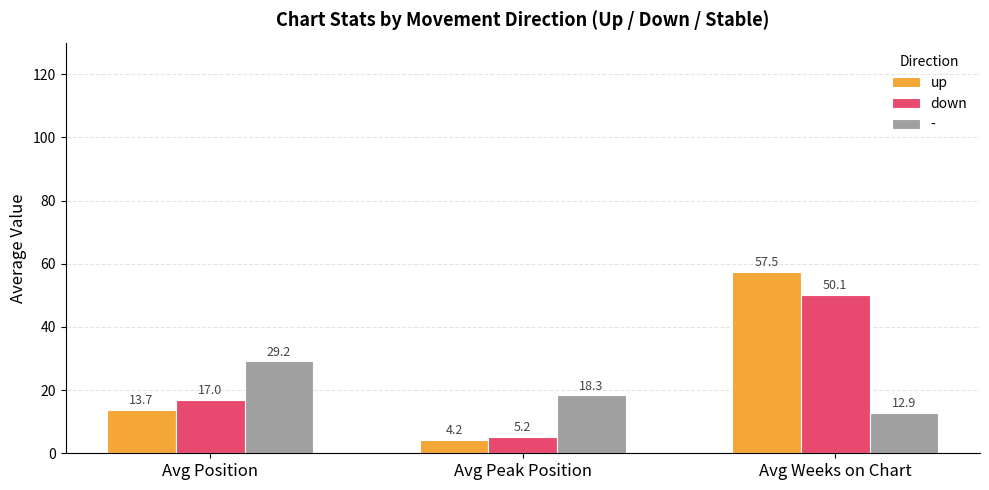

At which label does up first exceed 13?

Avg Position